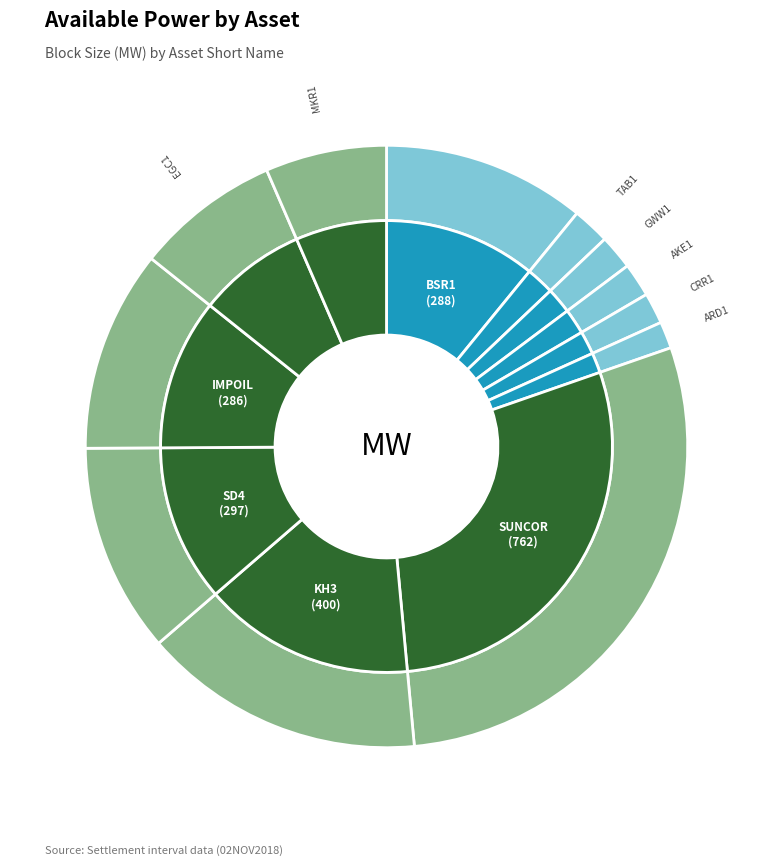

Combined, do TAB1 and BSR1 account for over 50%?

No